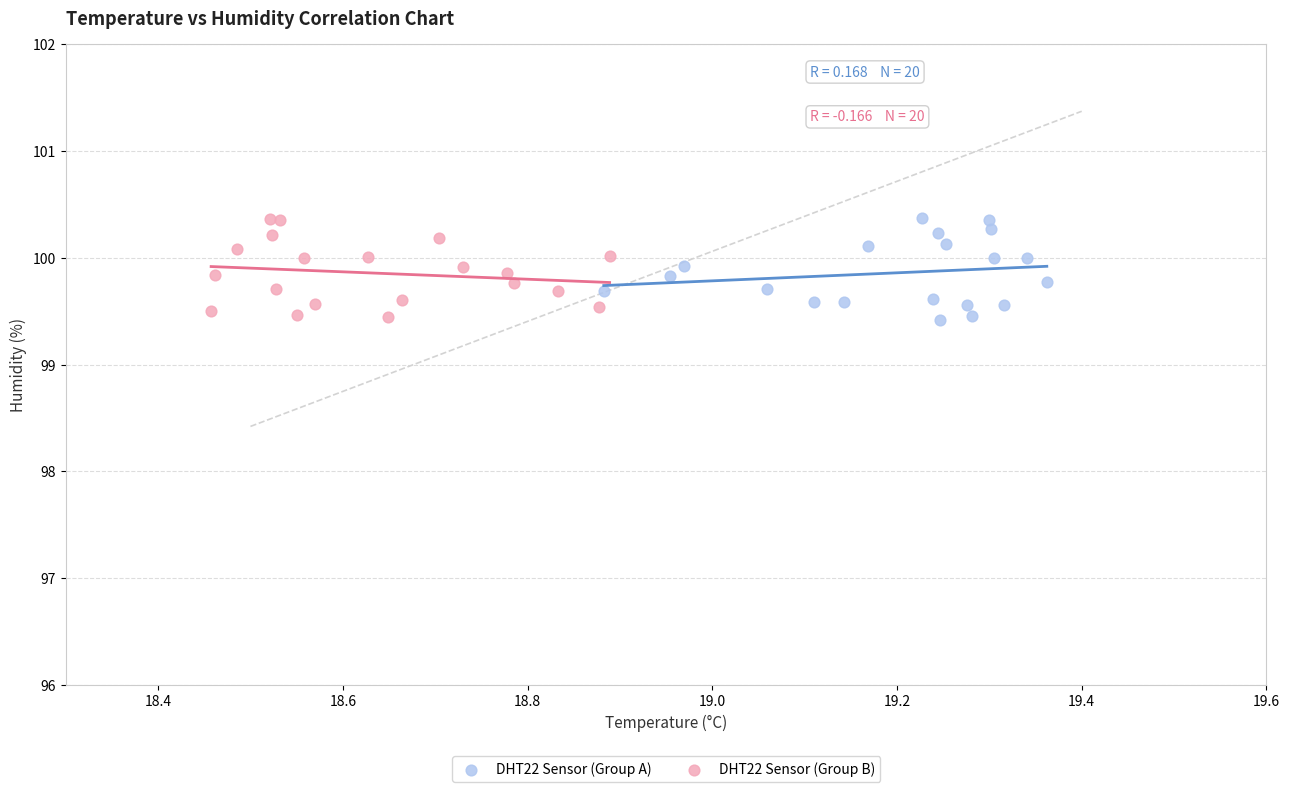

What are all the series names shown in the legend?

DHT22 Sensor (Group A), DHT22 Sensor (Group B)